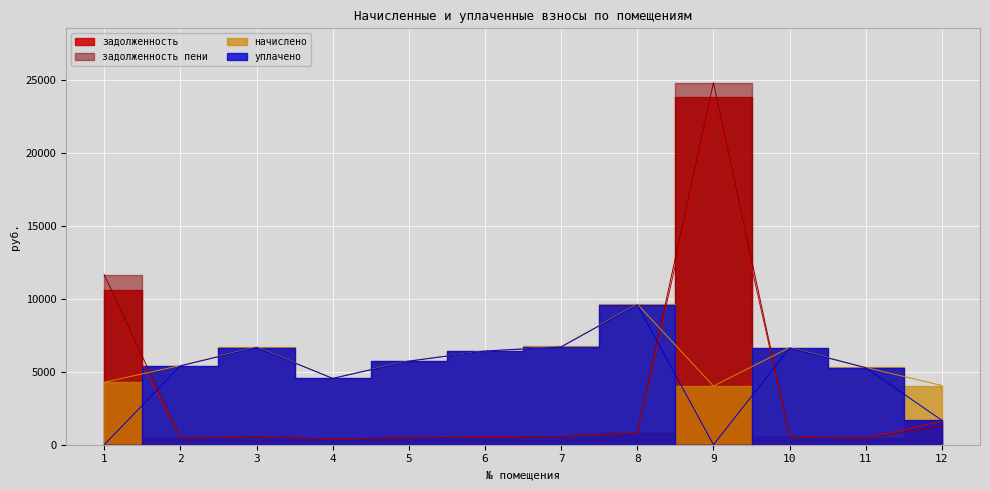

Which category has the highest value in the задолженность series?

9